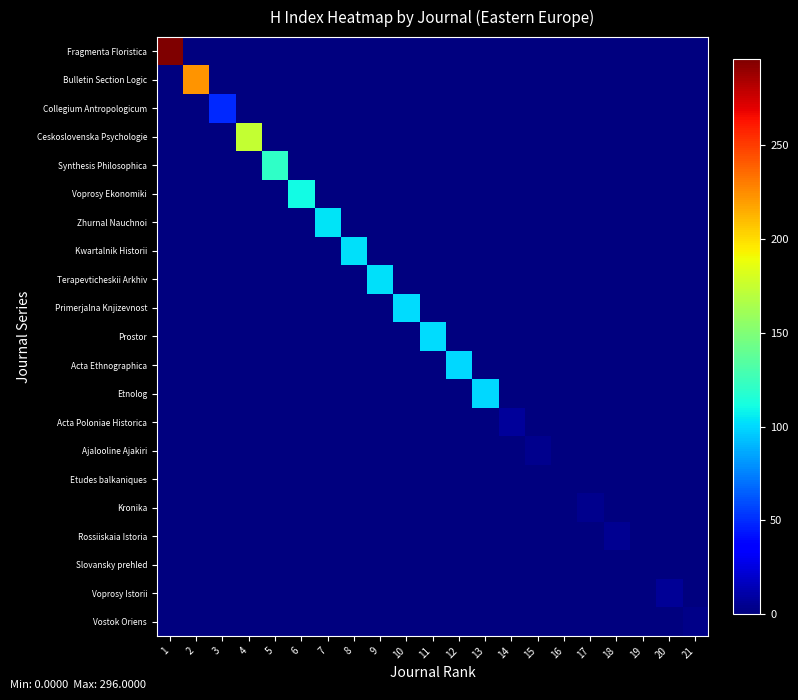

Reading left to right, transcribe all the data shown in this chart.

Fragmenta Floristica: 1=296	2=0	3=0	4=0	5=0	6=0	7=0	8=0	9=0	10=0	11=0	12=0	13=0	14=0	15=0	16=0	17=0	18=0	19=0	20=0	21=0
Bulletin Section Logic: 1=0	2=223	3=0	4=0	5=0	6=0	7=0	8=0	9=0	10=0	11=0	12=0	13=0	14=0	15=0	16=0	17=0	18=0	19=0	20=0	21=0
Collegium Antropologicum: 1=0	2=0	3=49	4=0	5=0	6=0	7=0	8=0	9=0	10=0	11=0	12=0	13=0	14=0	15=0	16=0	17=0	18=0	19=0	20=0	21=0
Ceskoslovenska Psychologie: 1=0	2=0	3=0	4=174	5=0	6=0	7=0	8=0	9=0	10=0	11=0	12=0	13=0	14=0	15=0	16=0	17=0	18=0	19=0	20=0	21=0
Synthesis Philosophica: 1=0	2=0	3=0	4=0	5=121	6=0	7=0	8=0	9=0	10=0	11=0	12=0	13=0	14=0	15=0	16=0	17=0	18=0	19=0	20=0	21=0
Voprosy Ekonomiki: 1=0	2=0	3=0	4=0	5=0	6=110	7=0	8=0	9=0	10=0	11=0	12=0	13=0	14=0	15=0	16=0	17=0	18=0	19=0	20=0	21=0
Zhurnal Nauchnoi: 1=0	2=0	3=0	4=0	5=0	6=0	7=104	8=0	9=0	10=0	11=0	12=0	13=0	14=0	15=0	16=0	17=0	18=0	19=0	20=0	21=0
Kwartalnik Historii: 1=0	2=0	3=0	4=0	5=0	6=0	7=0	8=102	9=0	10=0	11=0	12=0	13=0	14=0	15=0	16=0	17=0	18=0	19=0	20=0	21=0
Terapevticheskii Arkhiv: 1=0	2=0	3=0	4=0	5=0	6=0	7=0	8=0	9=102	10=0	11=0	12=0	13=0	14=0	15=0	16=0	17=0	18=0	19=0	20=0	21=0
Primerjalna Knjizevnost: 1=0	2=0	3=0	4=0	5=0	6=0	7=0	8=0	9=0	10=101	11=0	12=0	13=0	14=0	15=0	16=0	17=0	18=0	19=0	20=0	21=0
Prostor: 1=0	2=0	3=0	4=0	5=0	6=0	7=0	8=0	9=0	10=0	11=101	12=0	13=0	14=0	15=0	16=0	17=0	18=0	19=0	20=0	21=0
Acta Ethnographica: 1=0	2=0	3=0	4=0	5=0	6=0	7=0	8=0	9=0	10=0	11=0	12=100	13=0	14=0	15=0	16=0	17=0	18=0	19=0	20=0	21=0
Etnolog: 1=0	2=0	3=0	4=0	5=0	6=0	7=0	8=0	9=0	10=0	11=0	12=0	13=100	14=0	15=0	16=0	17=0	18=0	19=0	20=0	21=0
Acta Poloniae Historica: 1=0	2=0	3=0	4=0	5=0	6=0	7=0	8=0	9=0	10=0	11=0	12=0	13=0	14=7	15=0	16=0	17=0	18=0	19=0	20=0	21=0
Ajalooline Ajakiri: 1=0	2=0	3=0	4=0	5=0	6=0	7=0	8=0	9=0	10=0	11=0	12=0	13=0	14=0	15=4	16=0	17=0	18=0	19=0	20=0	21=0
Etudes balkaniques: 1=0	2=0	3=0	4=0	5=0	6=0	7=0	8=0	9=0	10=0	11=0	12=0	13=0	14=0	15=0	16=1	17=0	18=0	19=0	20=0	21=0
Kronika: 1=0	2=0	3=0	4=0	5=0	6=0	7=0	8=0	9=0	10=0	11=0	12=0	13=0	14=0	15=0	16=0	17=4	18=0	19=0	20=0	21=0
Rossiiskaia Istoria: 1=0	2=0	3=0	4=0	5=0	6=0	7=0	8=0	9=0	10=0	11=0	12=0	13=0	14=0	15=0	16=0	17=0	18=5	19=0	20=0	21=0
Slovansky prehled: 1=0	2=0	3=0	4=0	5=0	6=0	7=0	8=0	9=0	10=0	11=0	12=0	13=0	14=0	15=0	16=0	17=0	18=0	19=1	20=0	21=0
Voprosy Istorii: 1=0	2=0	3=0	4=0	5=0	6=0	7=0	8=0	9=0	10=0	11=0	12=0	13=0	14=0	15=0	16=0	17=0	18=0	19=0	20=6	21=0
Vostok Oriens: 1=0	2=0	3=0	4=0	5=0	6=0	7=0	8=0	9=0	10=0	11=0	12=0	13=0	14=0	15=0	16=0	17=0	18=0	19=0	20=0	21=3